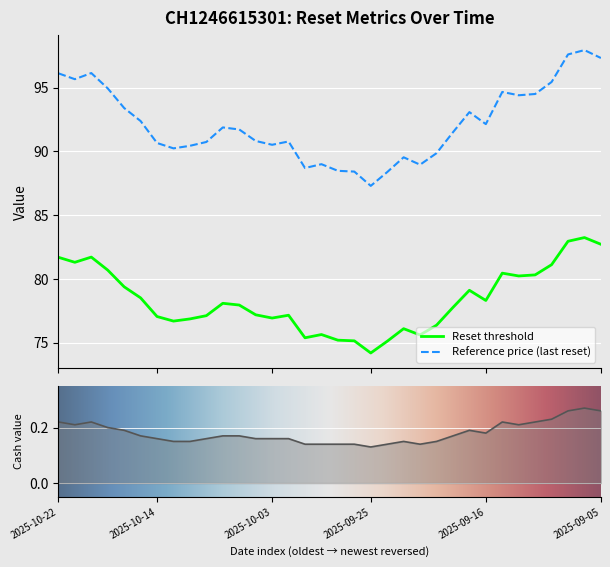

Which has a higher value, 2025-09-08 or 2025-09-24?

2025-09-08